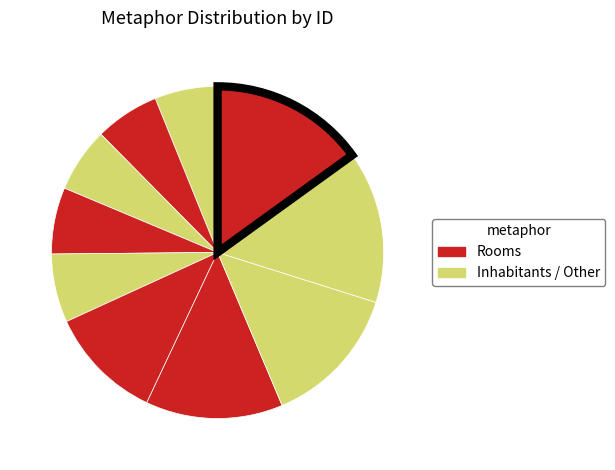

How many segments does this pie chart have?

10